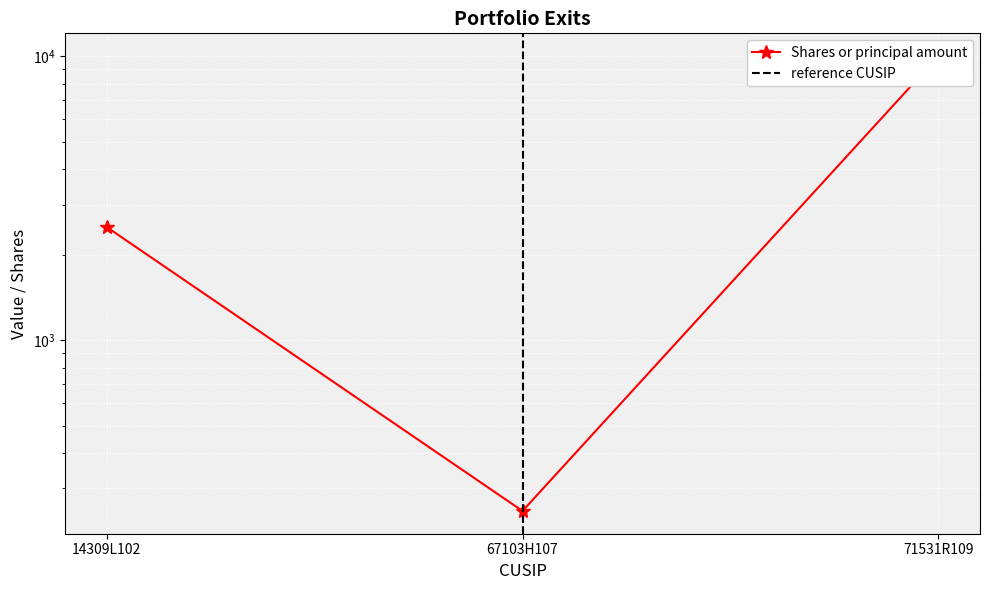

The value at 14309L102 is 1239. True or false?

False